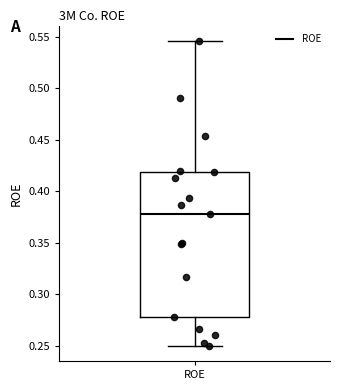

Transcribe this box plot: give where the median line is, the range the box spans, and where the two whiskers end, as read against the y-axis. The values are not printed on the chart, so give them approximately, as read against the axis.

median 0.380, box 0.280 to 0.420, whiskers 0.250 to 0.545